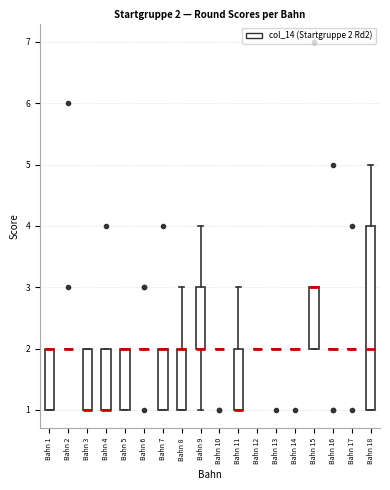

Which box is the tallest, from its lower edge to its upper edge?

Bahn 18